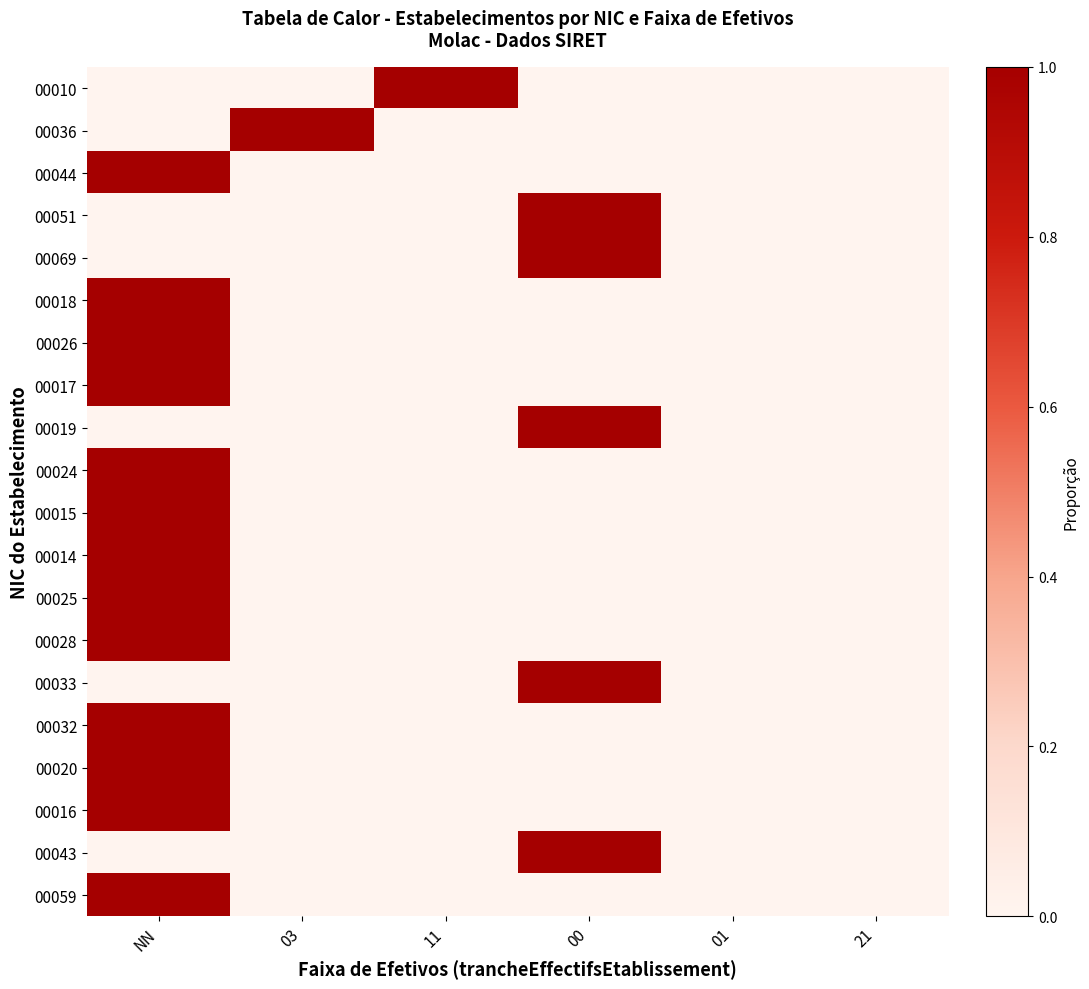

At 03, list the series in order from largest to smallest.

00036, 00010, 00044, 00051, 00069, 00018, 00026, 00017, 00019, 00024, 00015, 00014, 00025, 00028, 00033, 00032, 00020, 00016, 00043, 00059